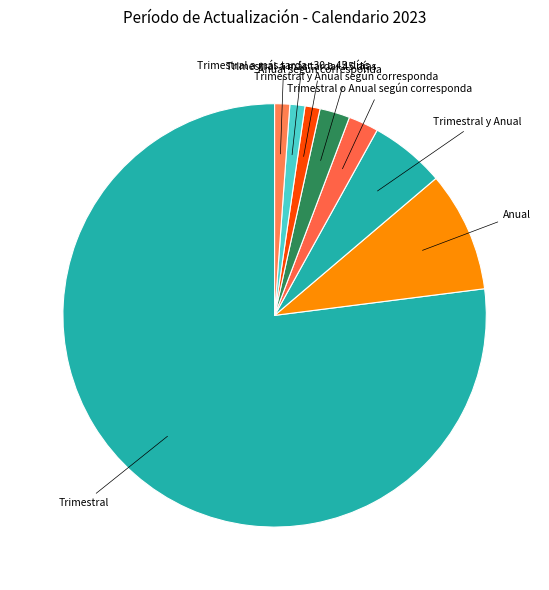

What is the majority slice?

Trimestral